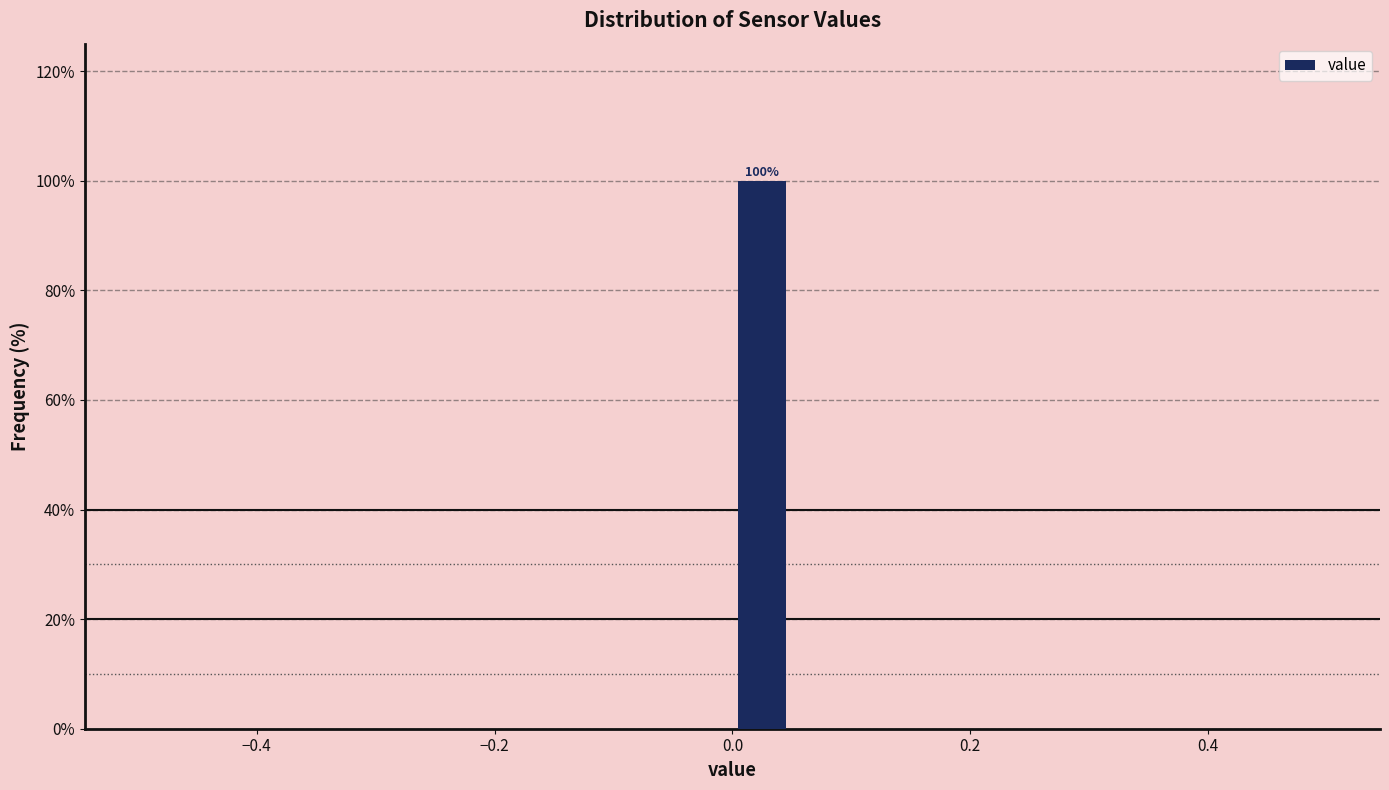

Read against the x-axis, roughly where is the centre of the tallest bar?

0.02